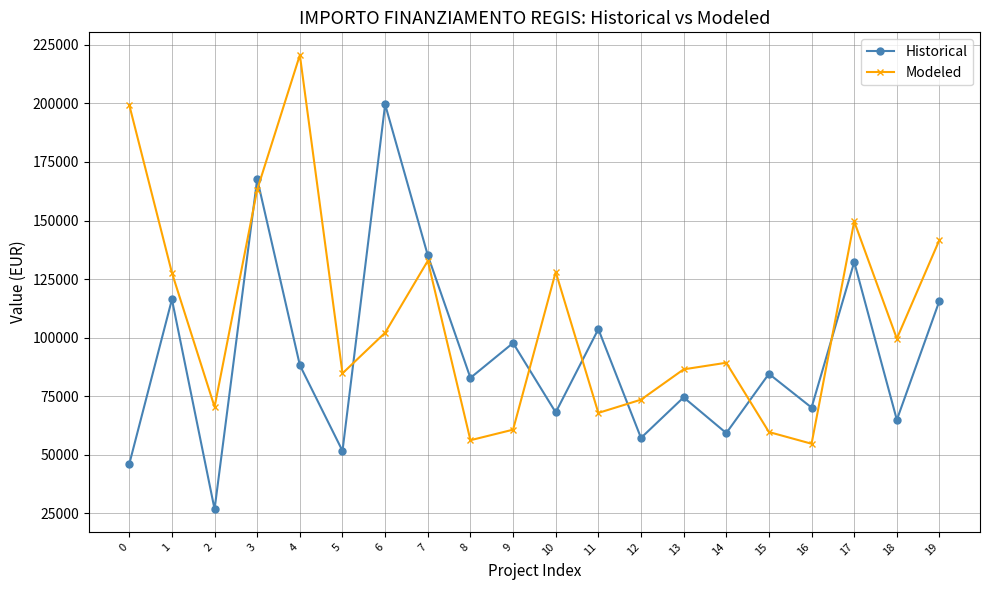

Which series has the widest spread of values?

Historical